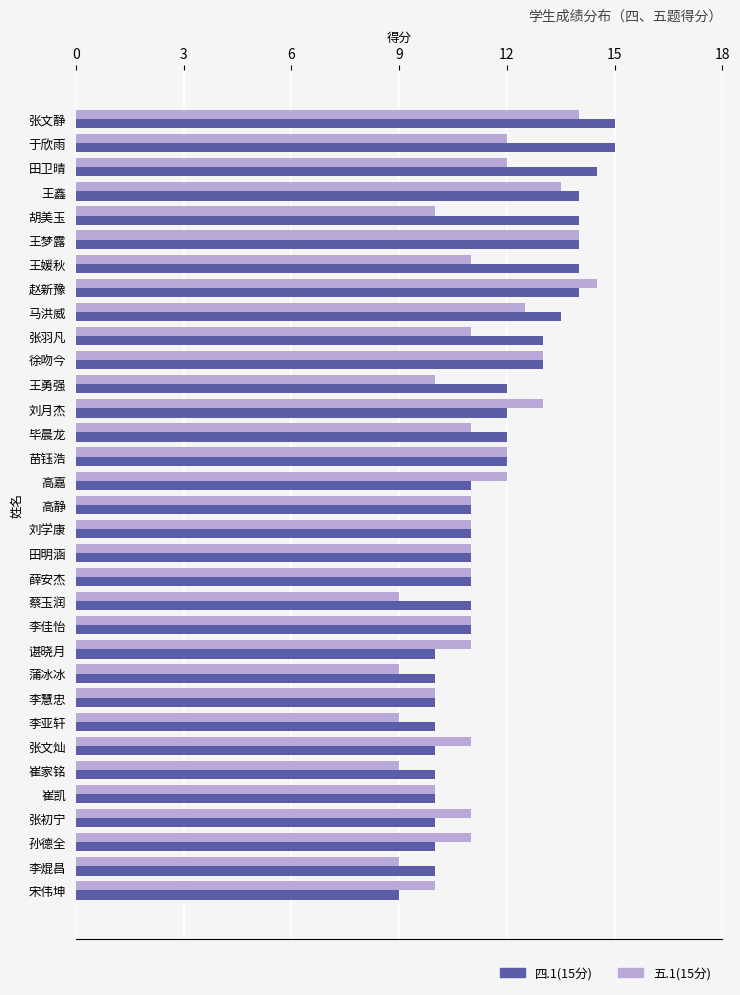

What is the spread (max minus min) of values at 王勇强?

2.0